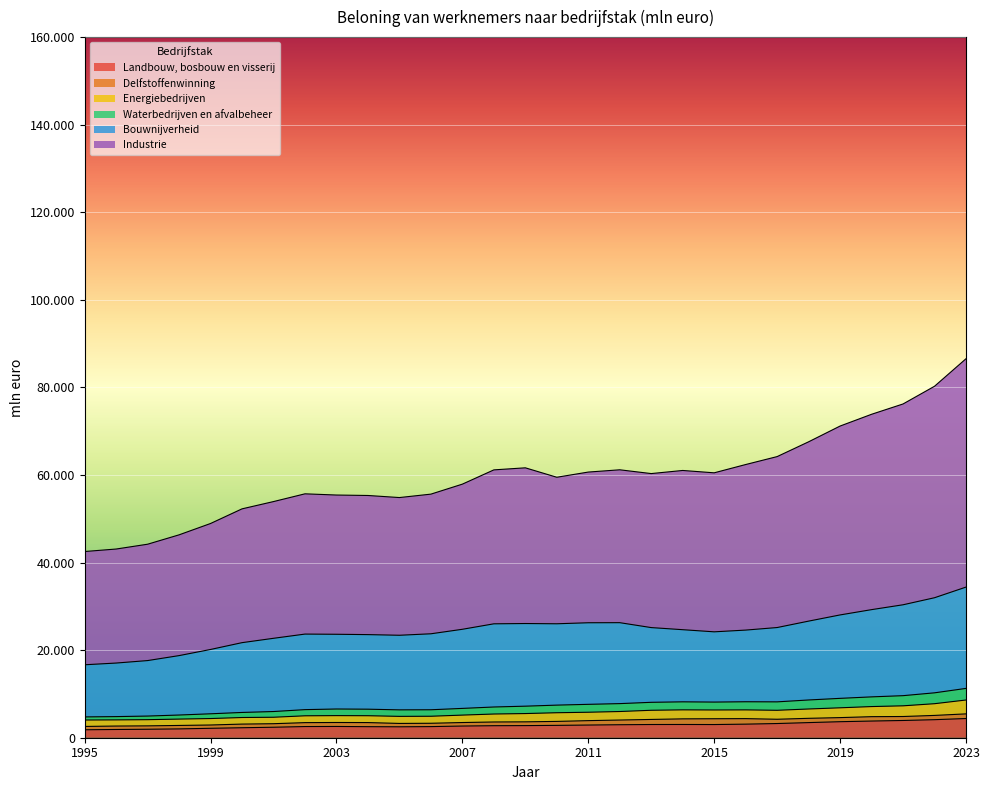

How many data points in Waterbedrijven en afvalbeheer are above 7204?

14